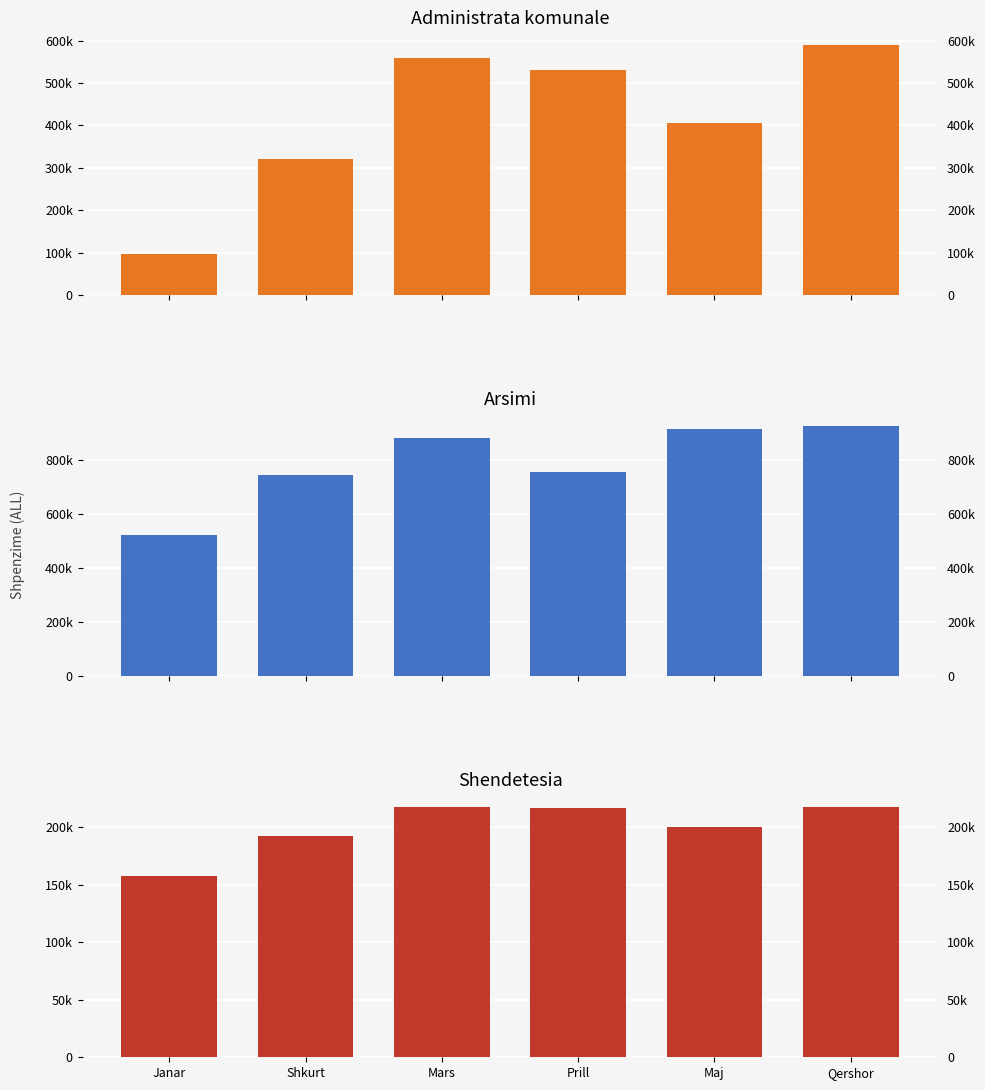

Is it true that Arsimi equals 882242.5 at Mars?

True